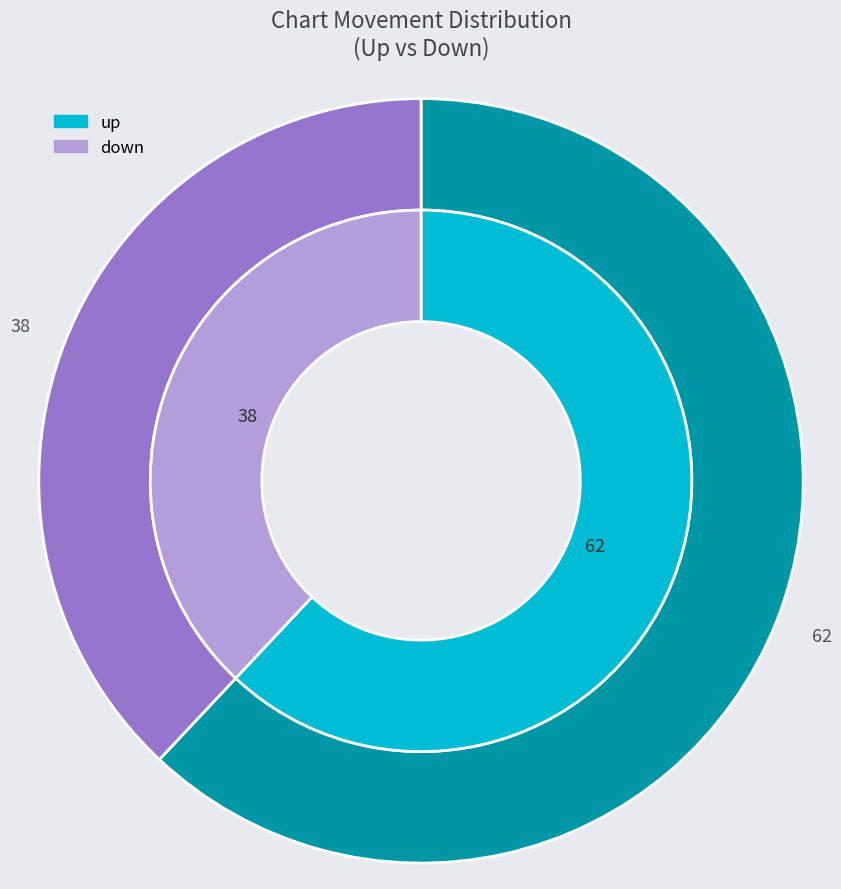

How many segments does this pie chart have?

2